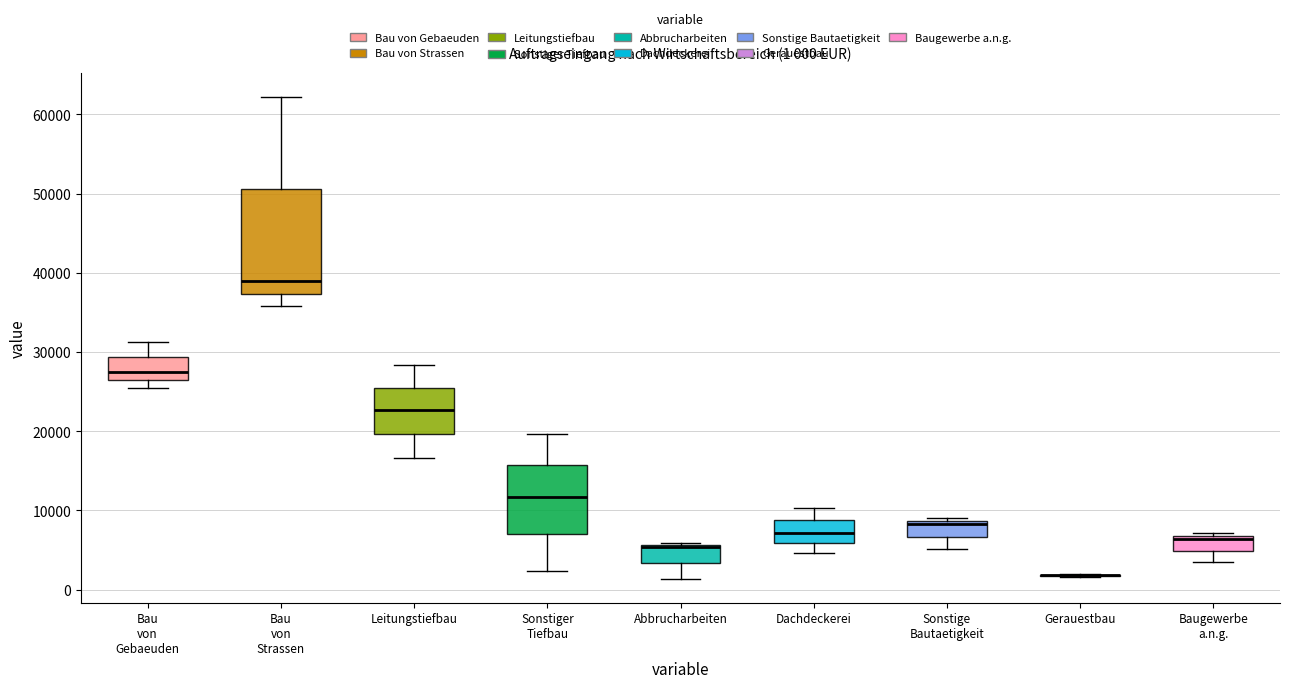

Which box is the tallest, from its lower edge to its upper edge?

Bau von Strassen